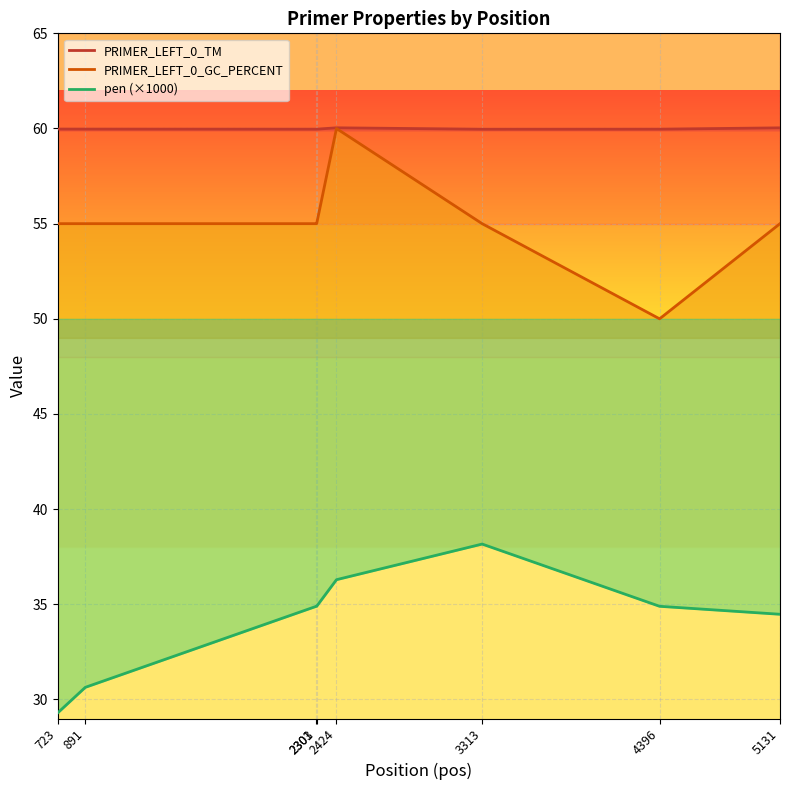

Is it true that pen_scaled equals 20.5 at 3313?

False